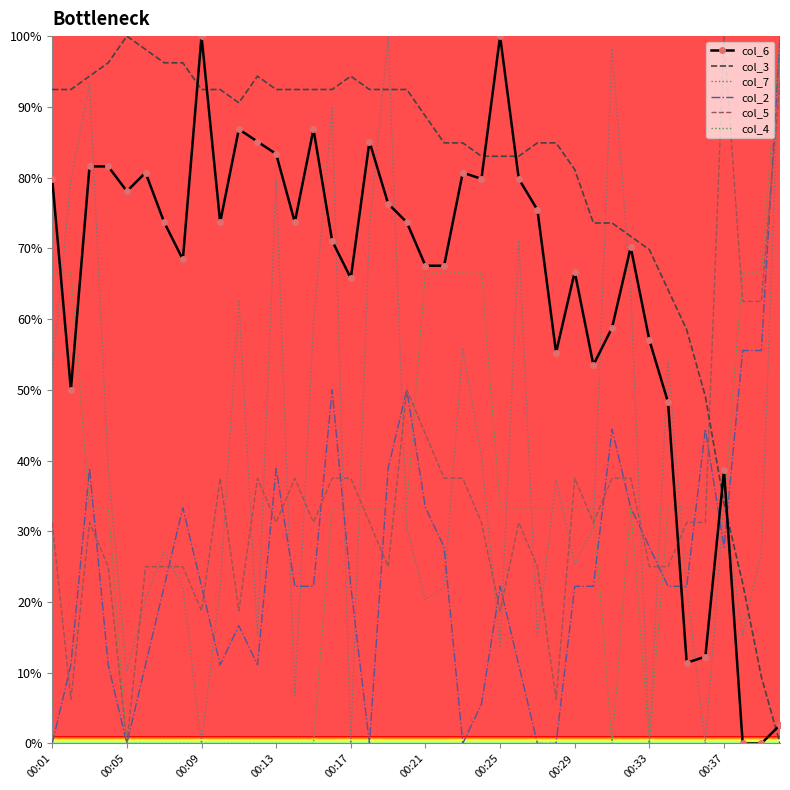

How many interior local valleys does the col_7 series have?

12